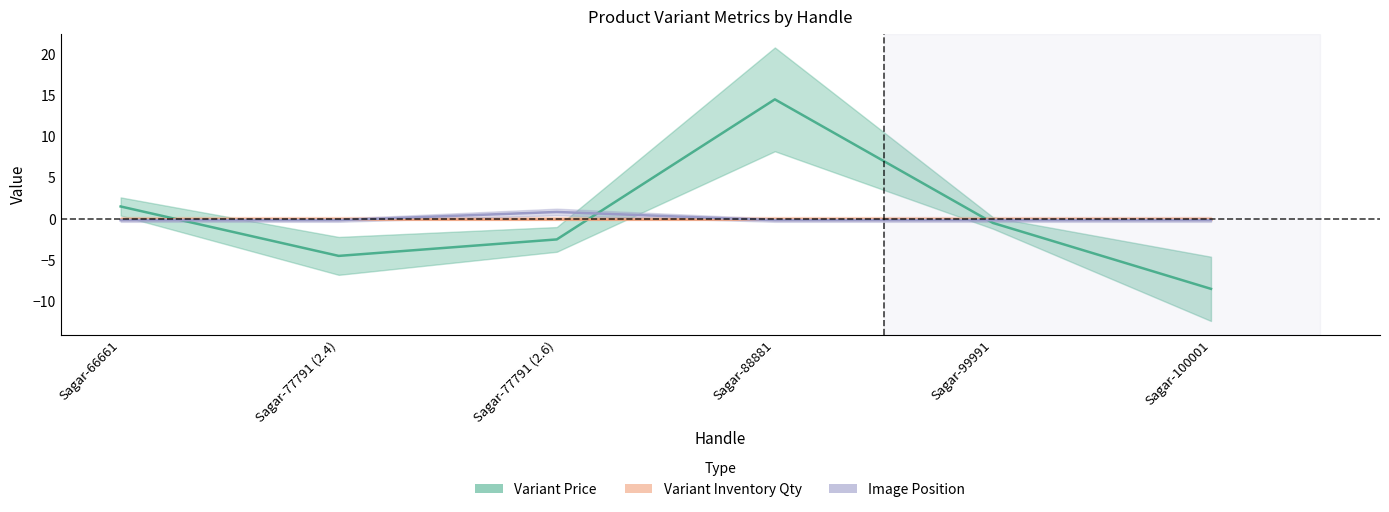

The Image Position series shows 0.8 at Sagar-77791 (2.6). True or false?

True